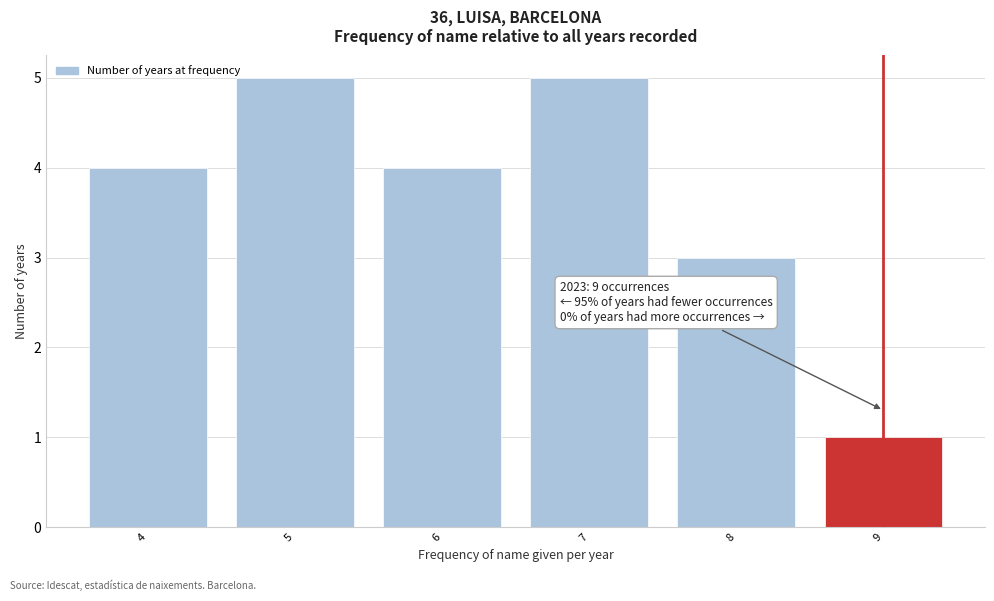

Reading left to right, list all the values displayed in this chart.

4	5	4	5	3	1